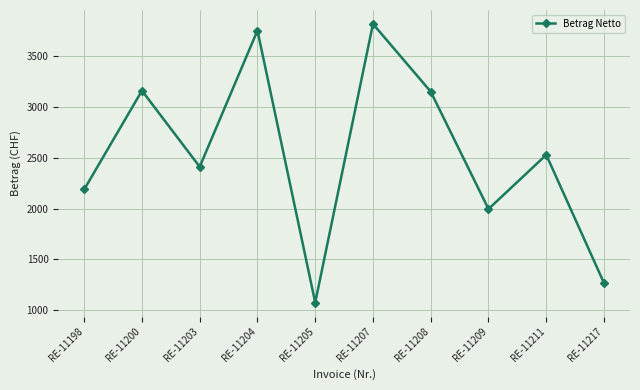

Where does the data first go above 2527?

RE-11200